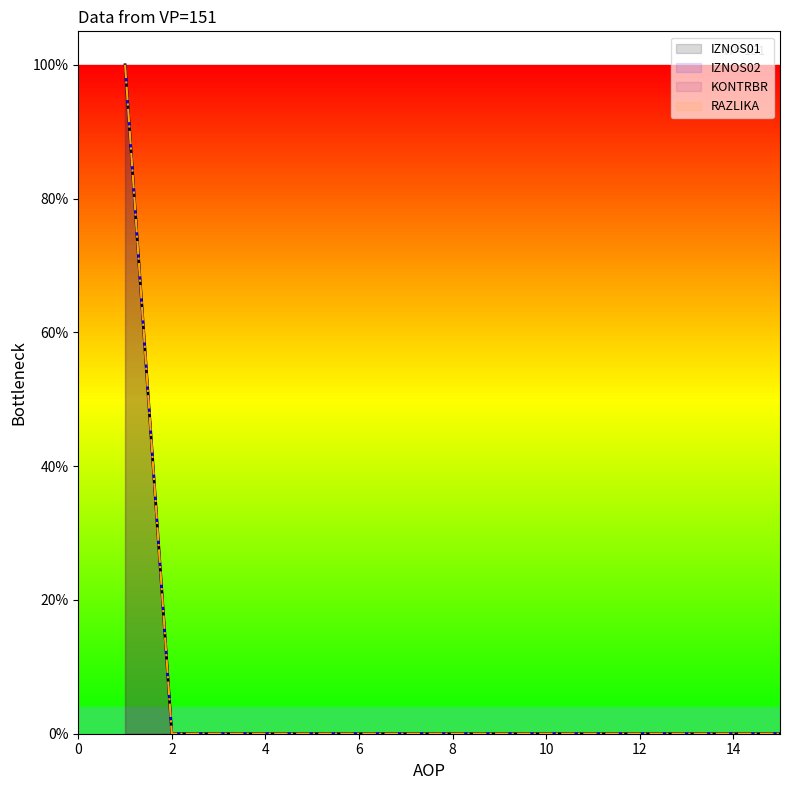

List the series in order of their peak value, lowest first.

IZNOS01, IZNOS02, KONTRBR, RAZLIKA